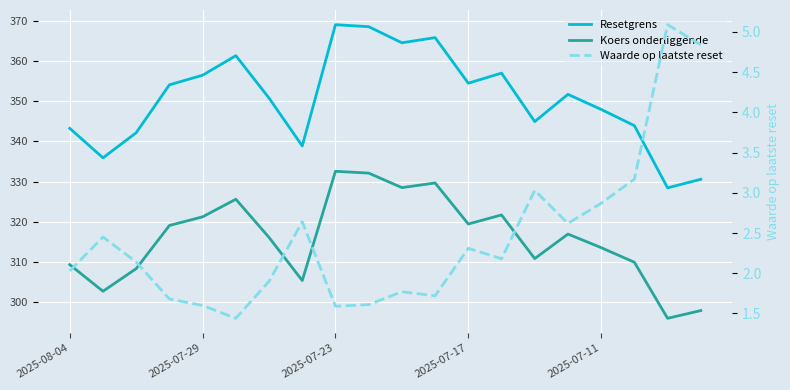

The Koers onderliggende series shows 548.1 at 2025-07-29. True or false?

False